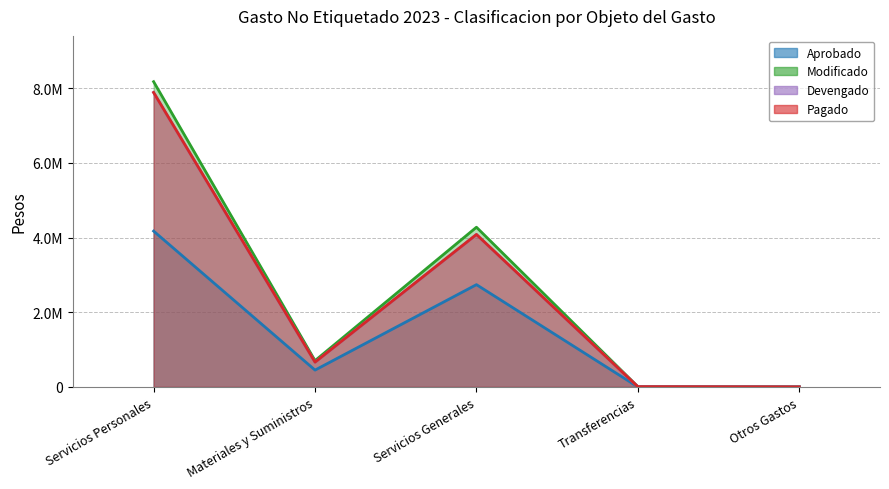

How many distinct data groups are displayed?

4